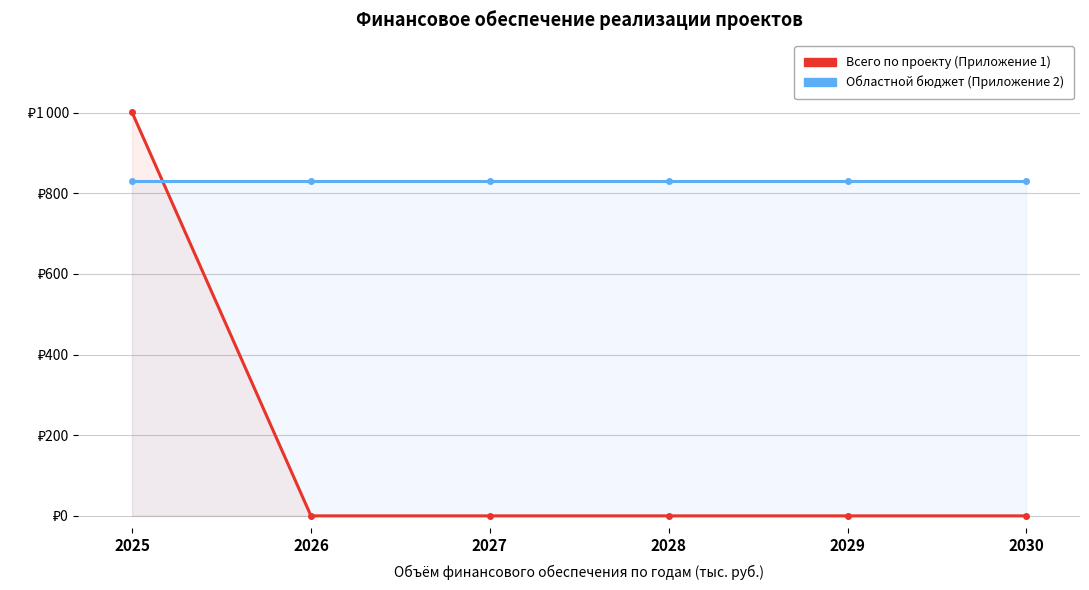

How many intersections are there between Всего по проекту (Приложение 1) and Областной бюджет (Приложение 2)?

1